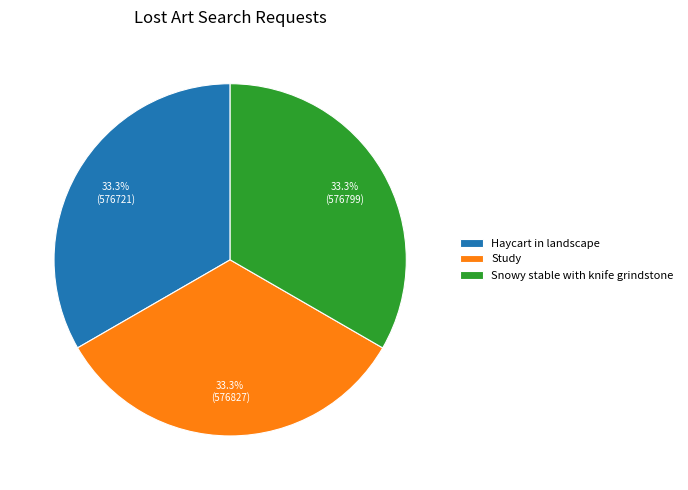

Is it true that Snowy stable with knife grindstone is 33% of the pie?

True